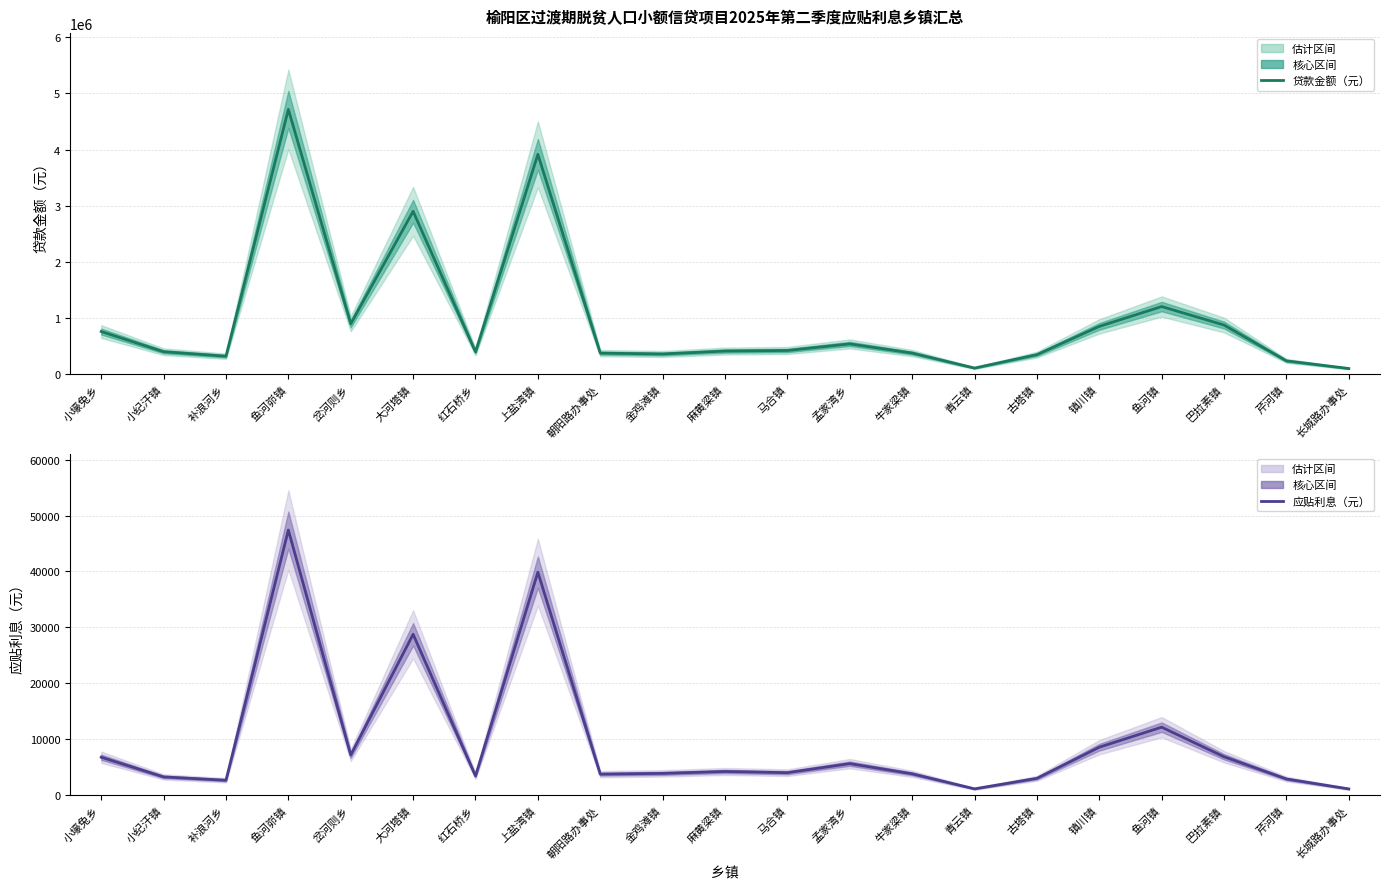

The 应贴利息（元） series shows 3895.7 at 芹河镇. True or false?

False